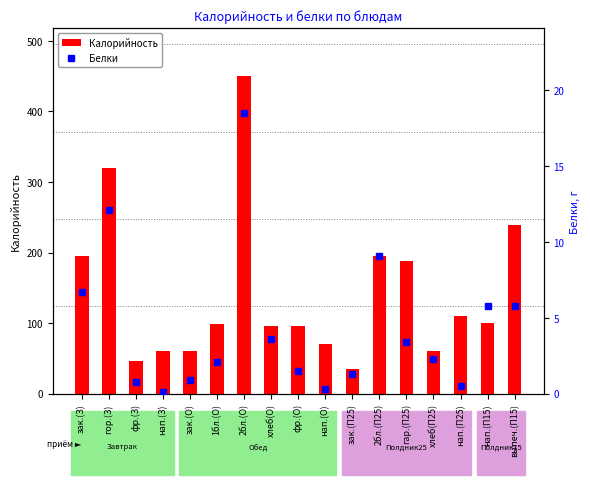

How many series are shown in this chart?

2